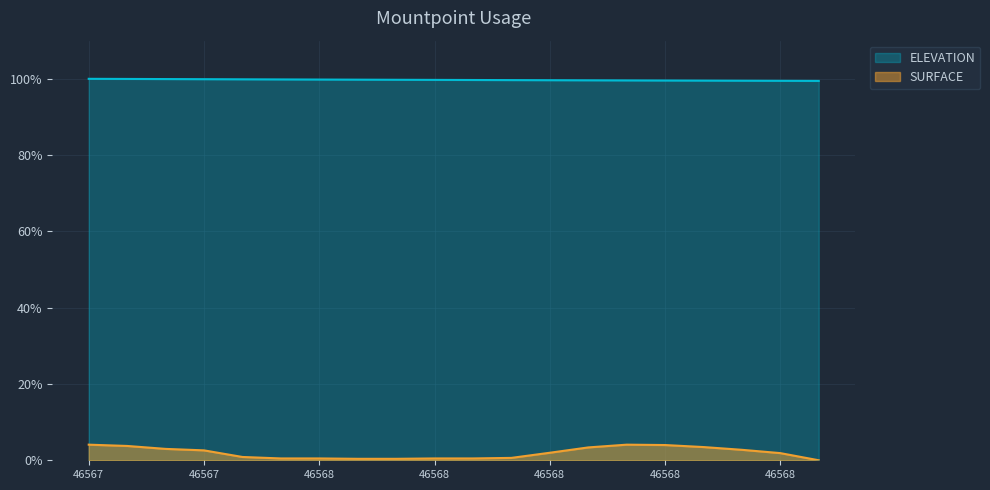

Reading left to right, what are all the values shown in this chart?

ELEVATION: 100.0	100.0	99.9	99.9	99.9	99.8	99.8	99.8	99.7	99.7	99.7	99.7	99.6	99.6	99.6	99.6	99.5	99.5	99.5	99.4
SURFACE: 4.1	3.8	3.0	2.6	0.9	0.5	0.5	0.4	0.4	0.5	0.5	0.6	2.0	3.4	4.1	4.0	3.5	2.7	1.9	0.0